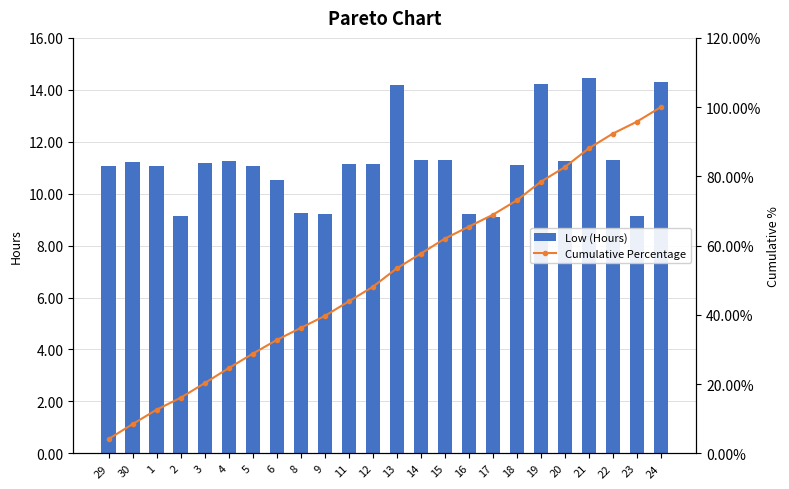

At which category is the sum across all series the highest?

24